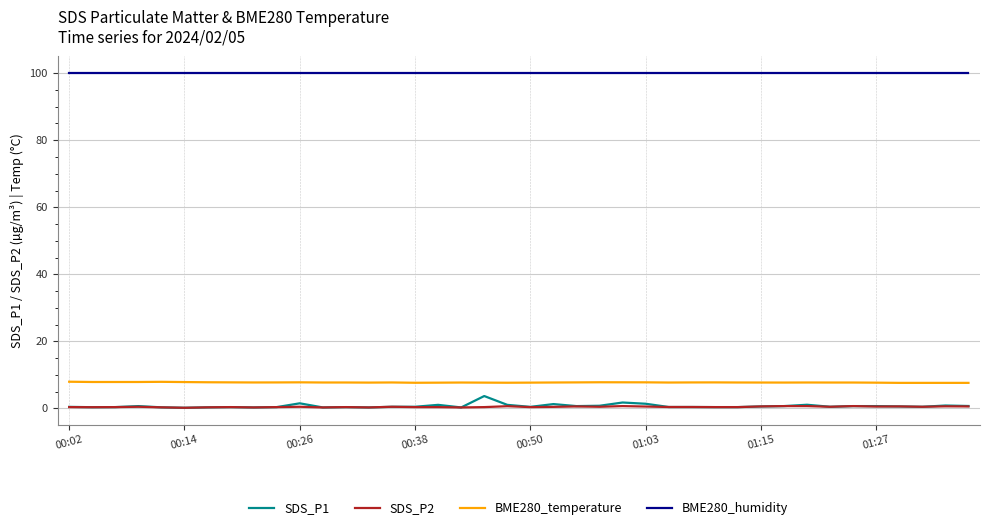

True or false: SDS_P1 and BME280_humidity cross at least once.

False